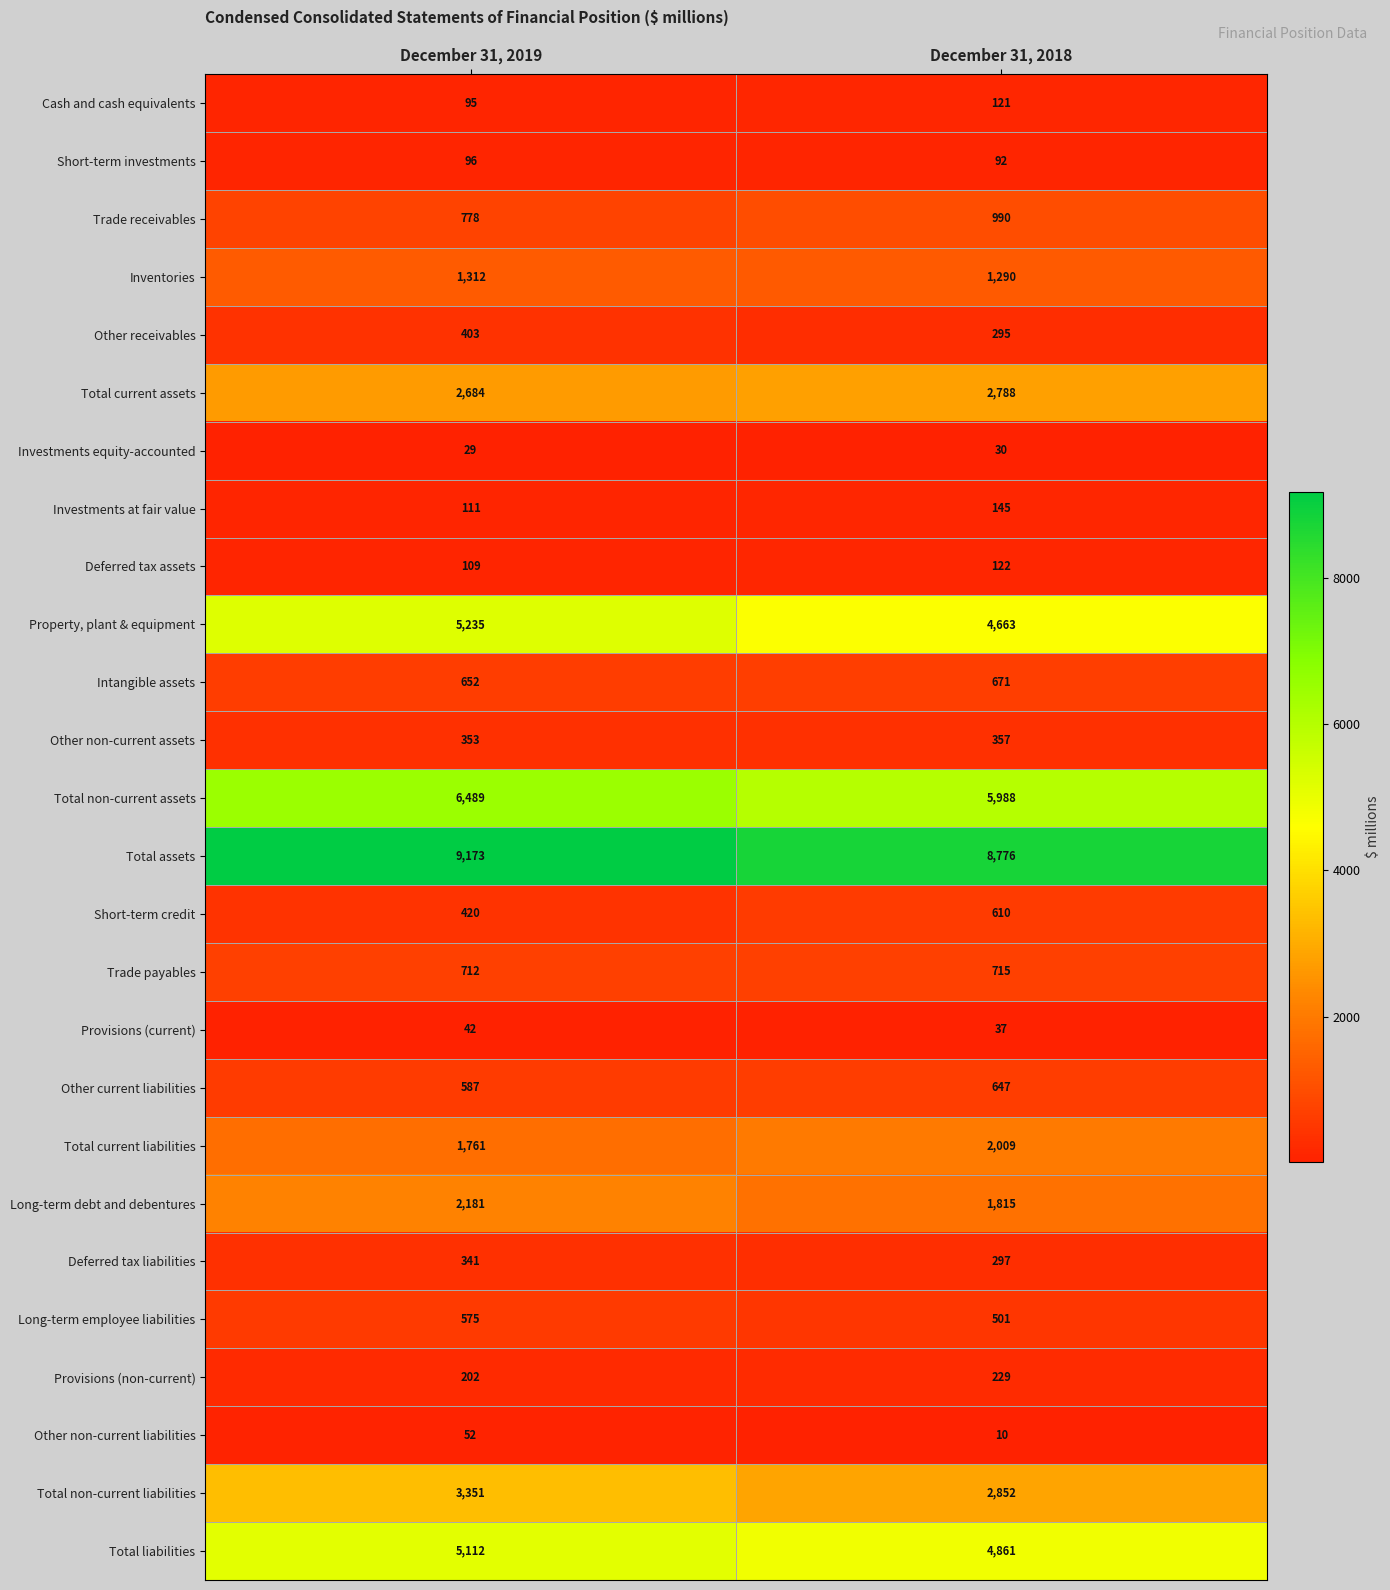

What value does the Cash and cash equivalents series have at December 31, 2018?

121